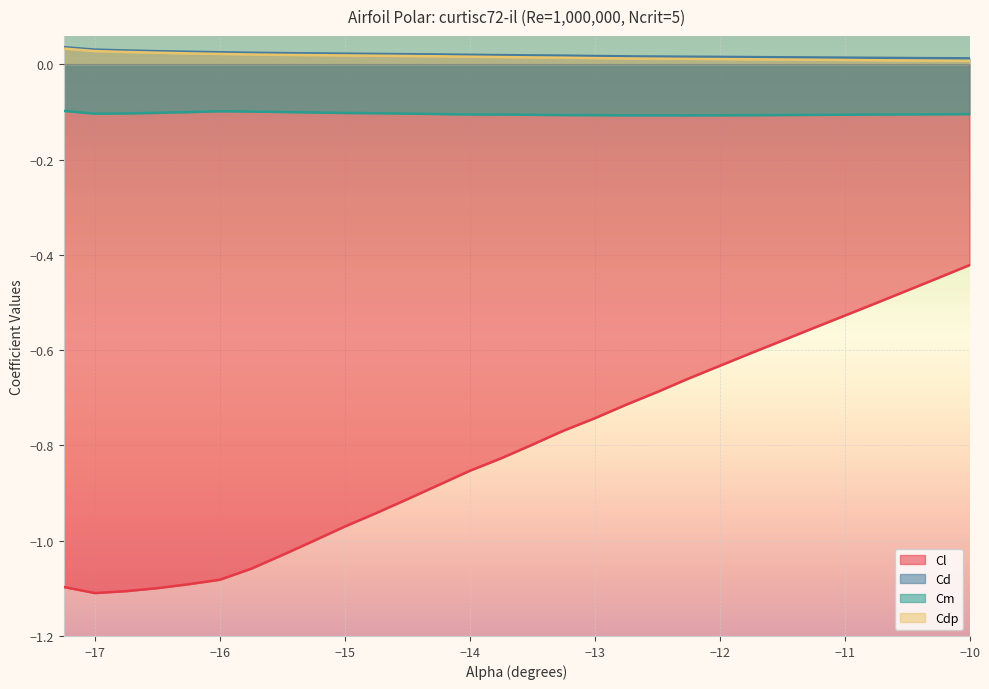

In Cl, how many points are lower than both neighbors (excluding endpoints)?

1